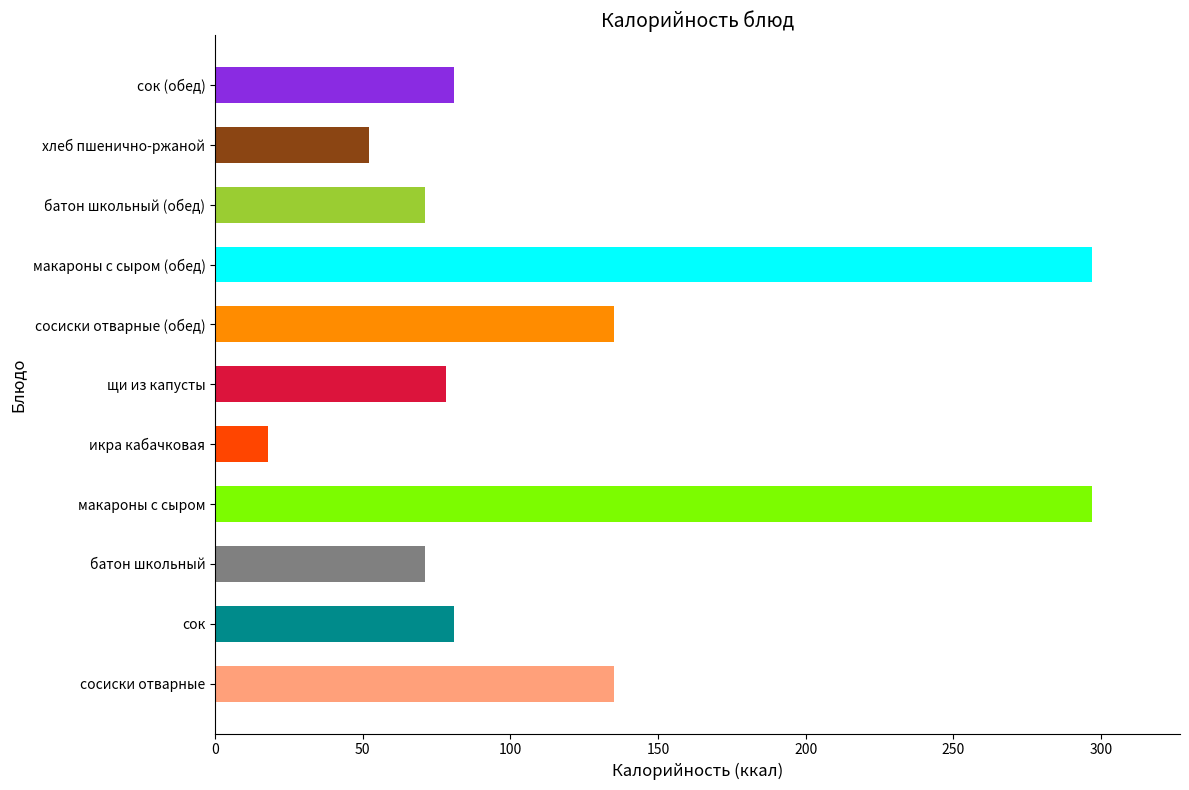

Approximately how many times larger is the value at щи из капусты compared to батон школьный?

1.1